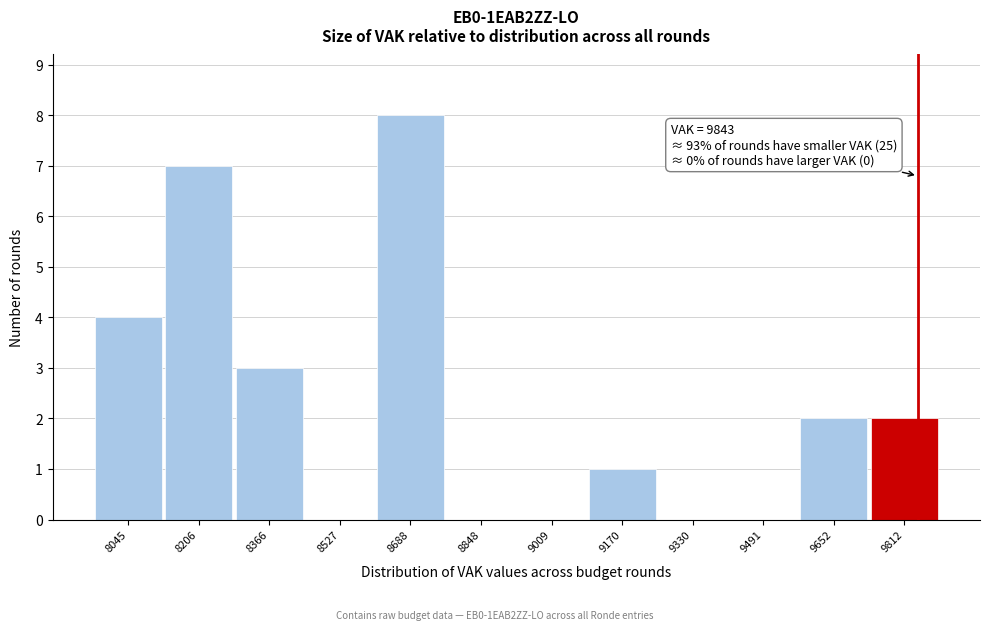

Over which range of the x-axis is the bar tallest?

8600 to 8760